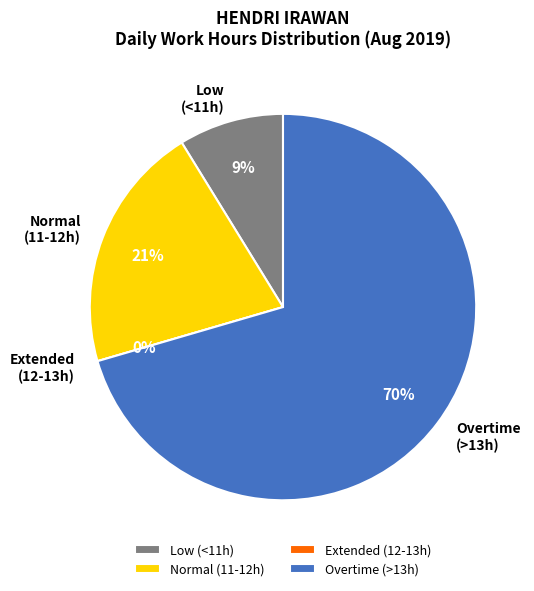

Does Day 1 represent more than half of the total?

No